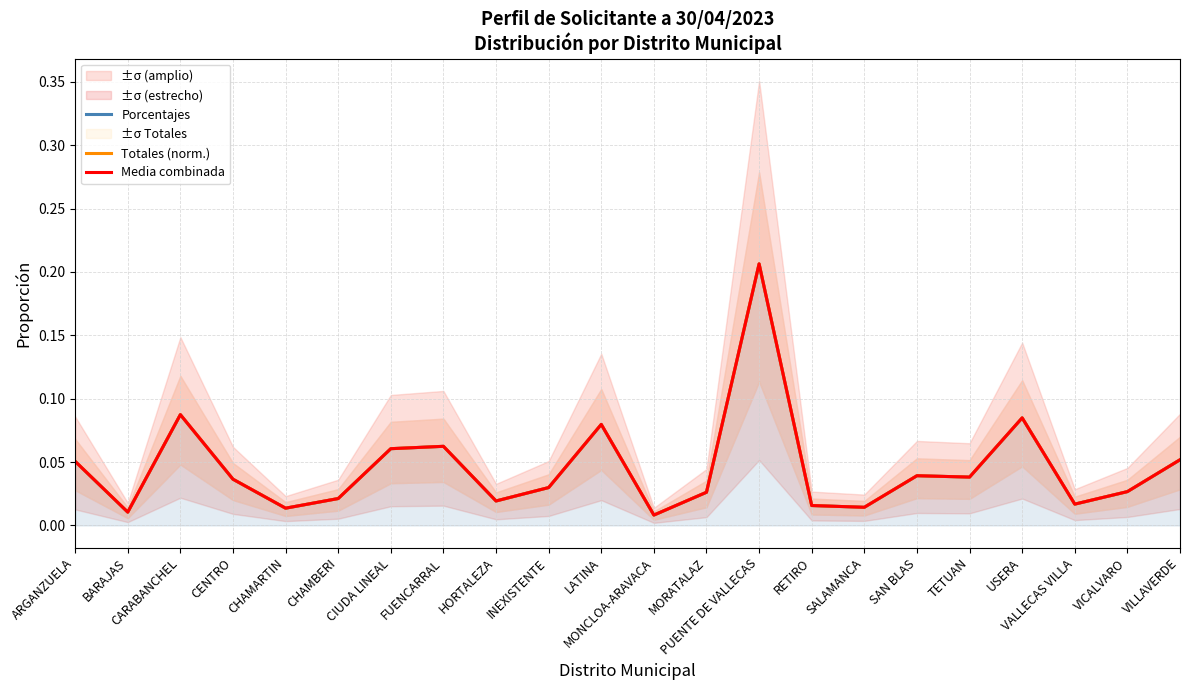

True or false: Porcentajes has more than 1 points higher than both neighbors.

True